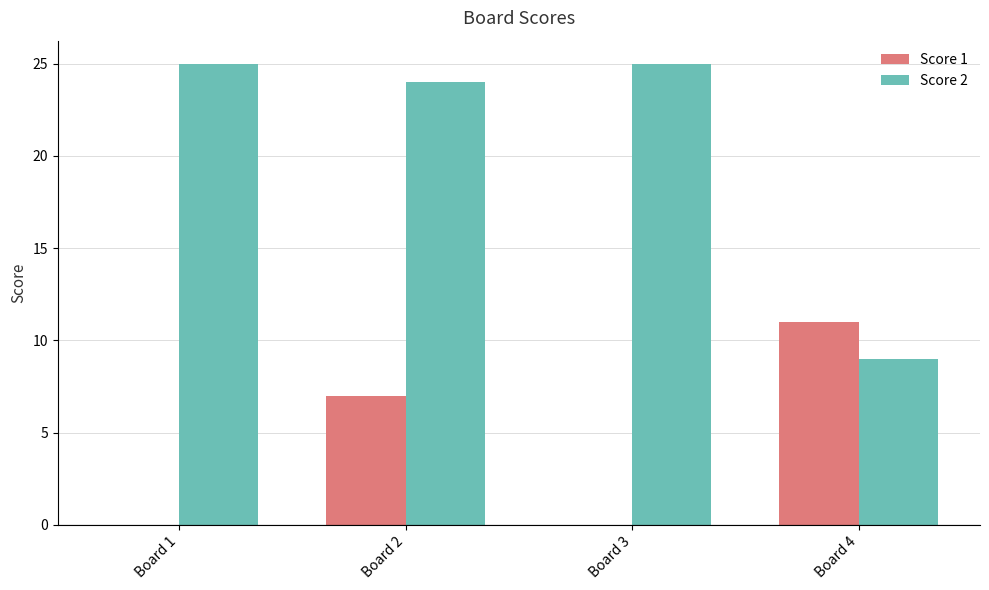

The Score 2 series shows 41 at Board 2. True or false?

False